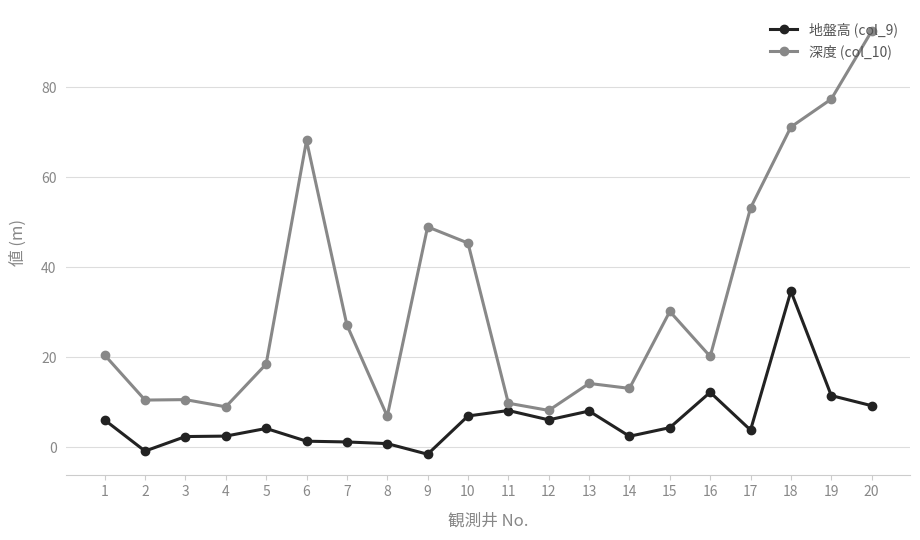

How many lines are shown in the chart?

2